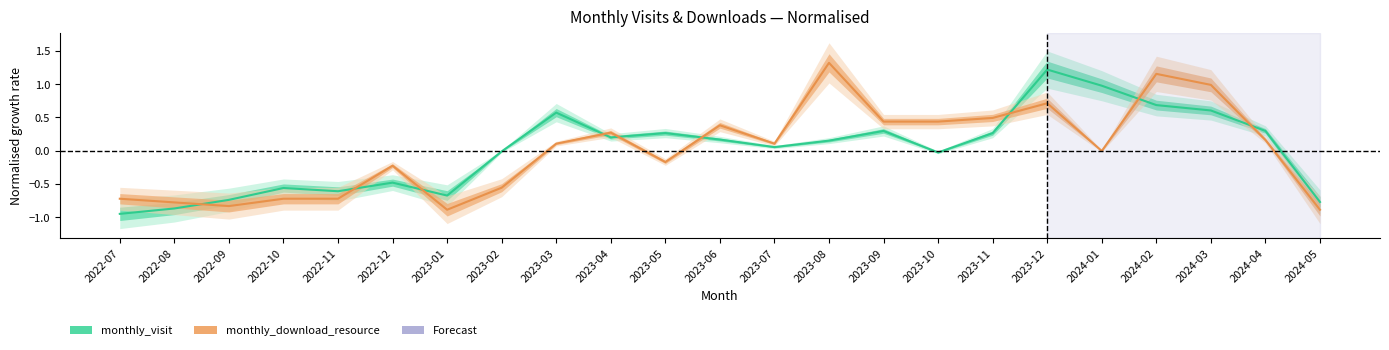

Where does the monthly_visit series first go above 0?

2023-03